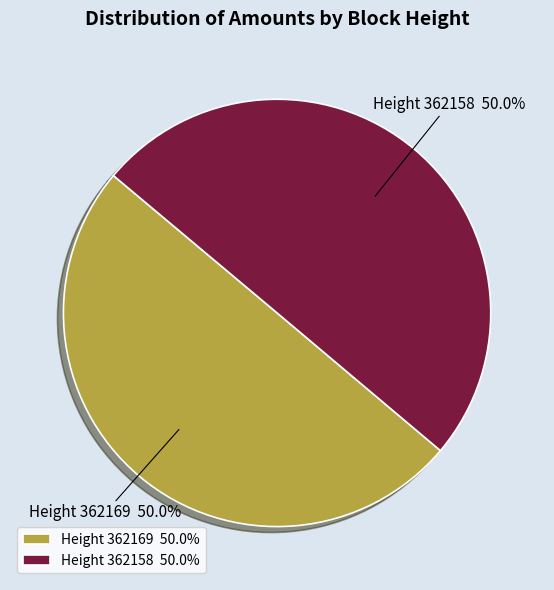

What percentage do Height 362169 50.0% and Height 362158 50.0% together represent?

100.0%